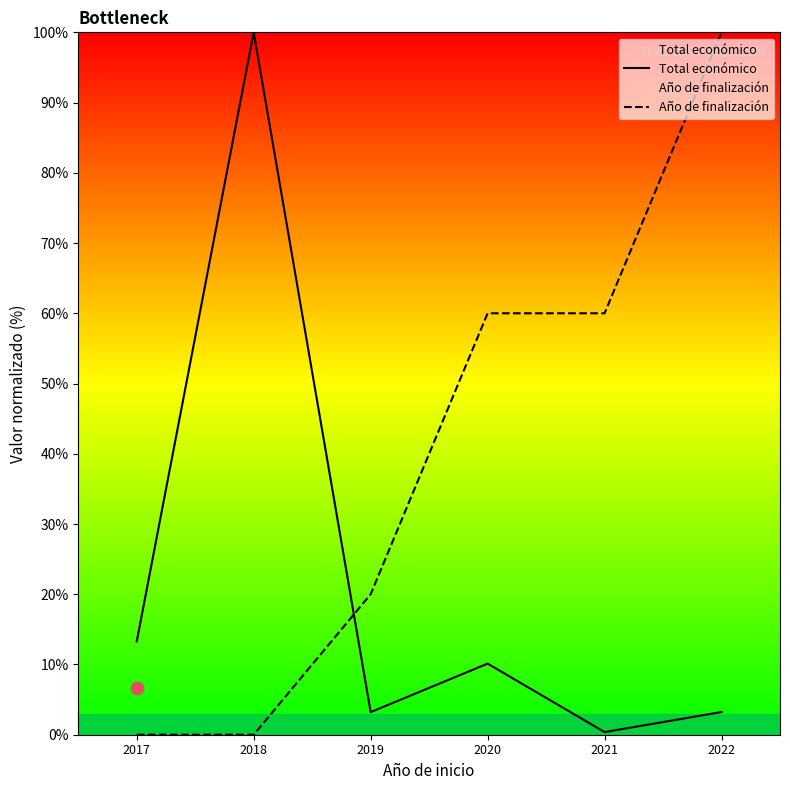

Which series has the widest spread of Y values?

Año de finalización